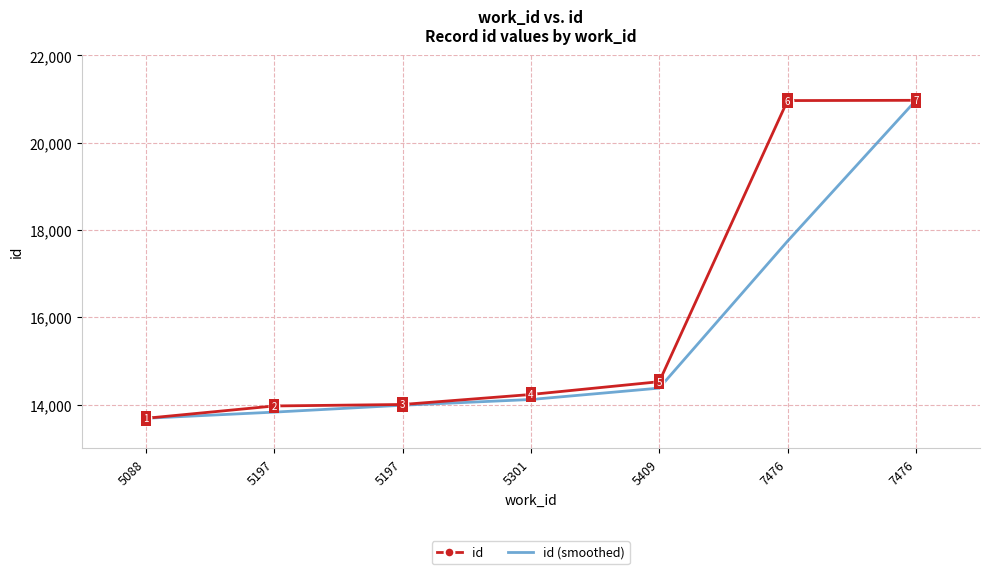

What is the difference between the second highest and second lowest values in the id (smoothed) series?

3916